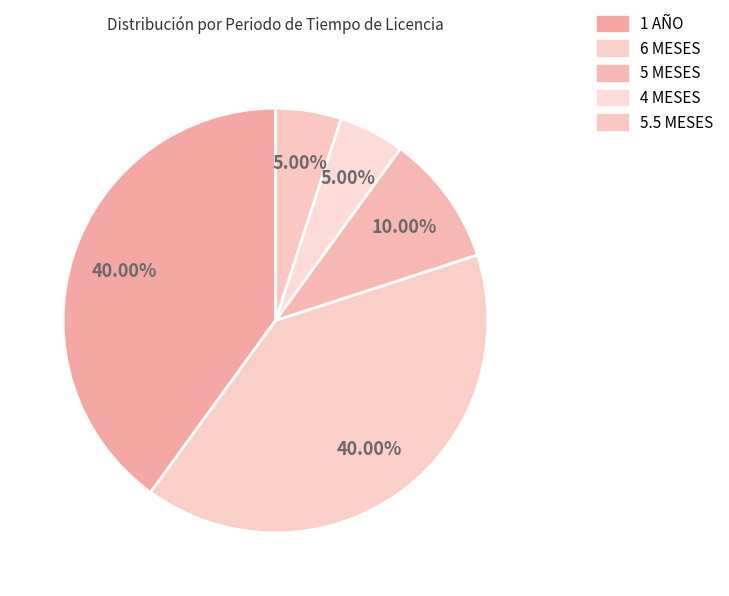

How many segments does this pie chart have?

5